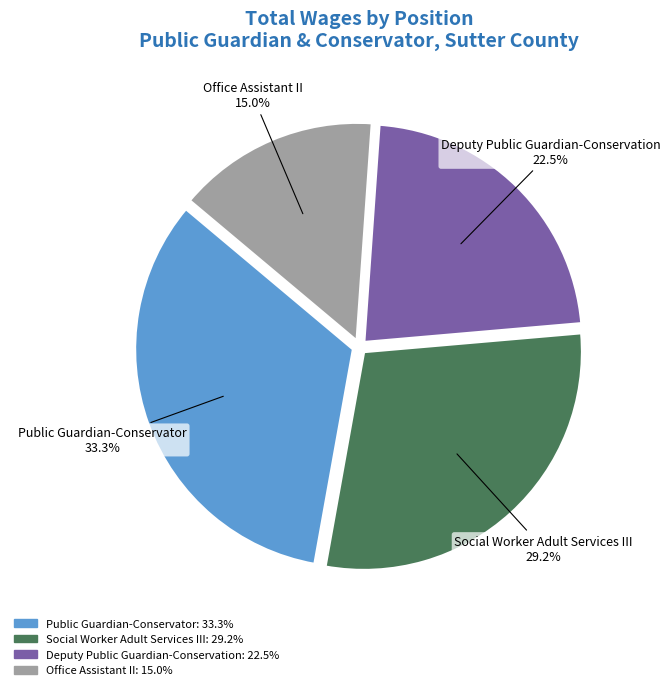

Combined, what portion of the pie is Deputy Public Guardian-Conservation and Social Worker Adult Services III?

51.7%